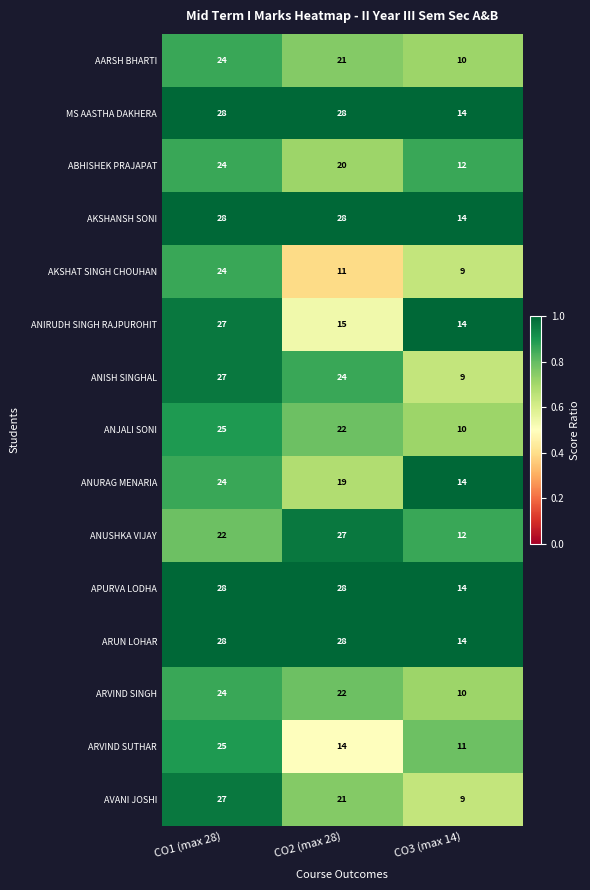

Rank the categories by ARVIND SINGH value from highest to lowest.

CO1 (max 28), CO2 (max 28), CO3 (max 14)